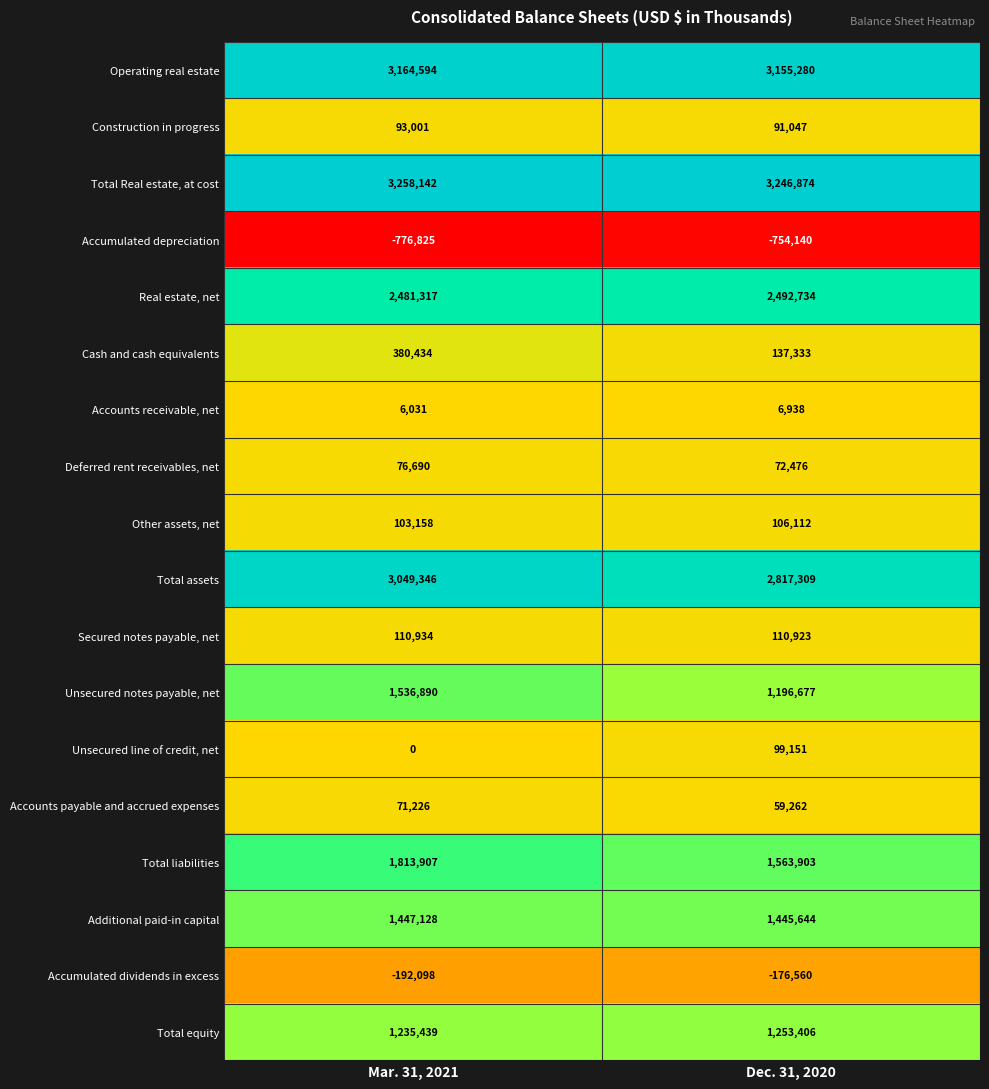

Which category has the lowest value across all series?

Mar. 31, 2021